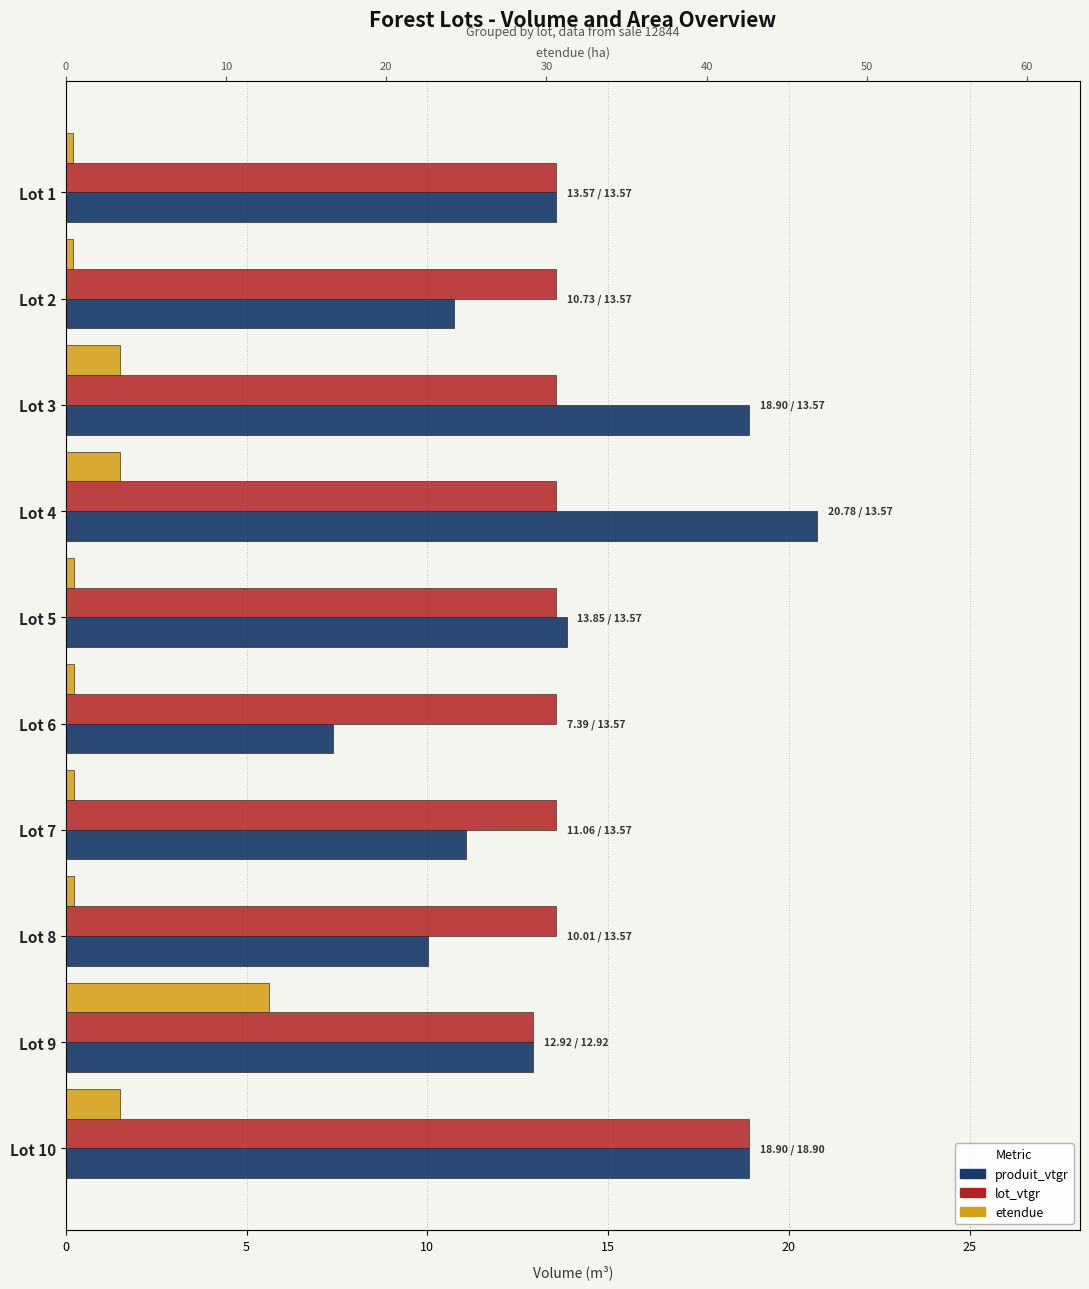

Reading right to left, extract all data points from this chart.

produit_vtgr: 18.9	12.9	10.0	11.1	7.4	13.9	20.8	18.9	10.7	13.6
lot_vtgr: 18.9	12.9	13.6	13.6	13.6	13.6	13.6	13.6	13.6	13.6
etendue: 3.4	12.7	0.5	0.5	0.5	0.5	3.4	3.4	0.5	0.5